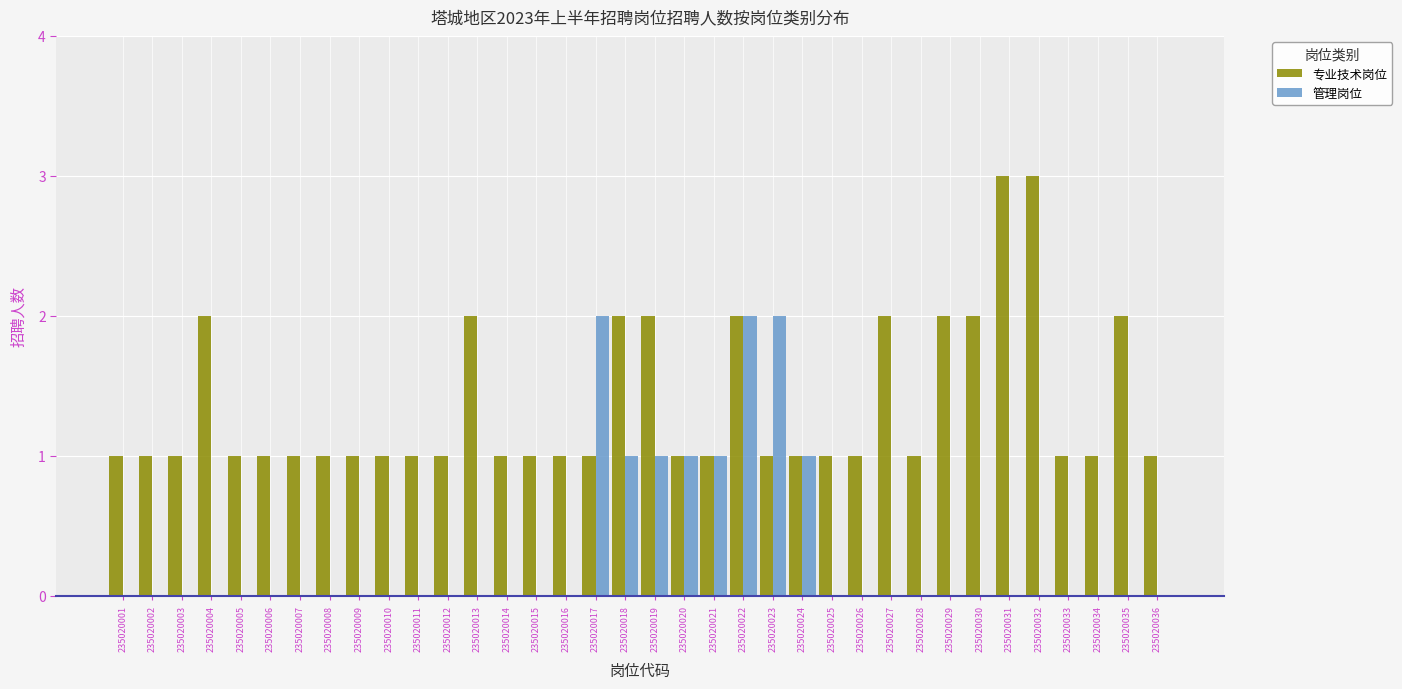

True or false: 专业技术岗位 has a value of 1 at 235020034.

True